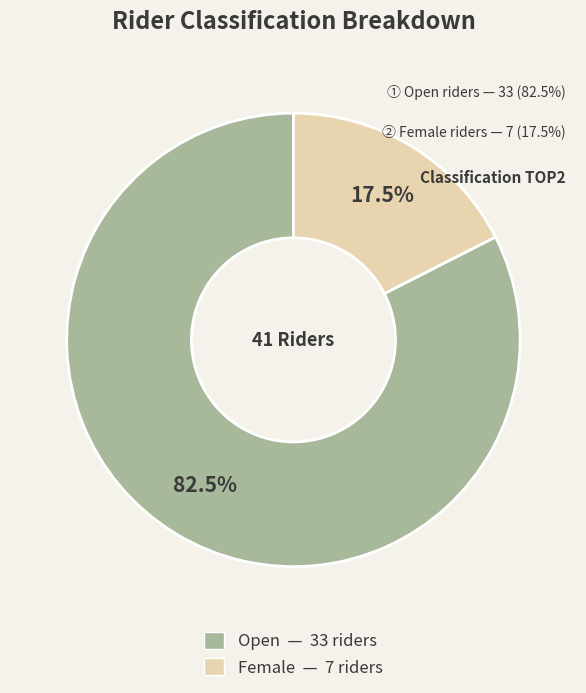

How many slices are in this pie chart?

2